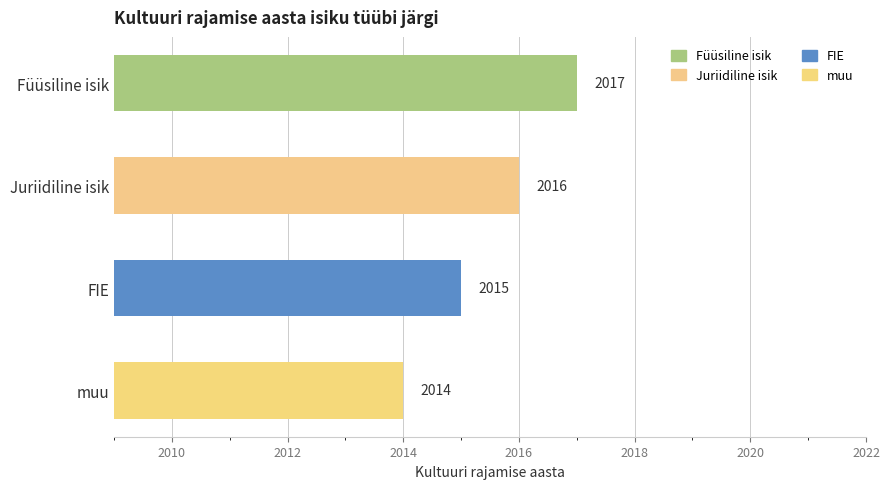

List the labels in order of value, largest first.

Füüsiline isik, Juriidiline isik, FIE, muu